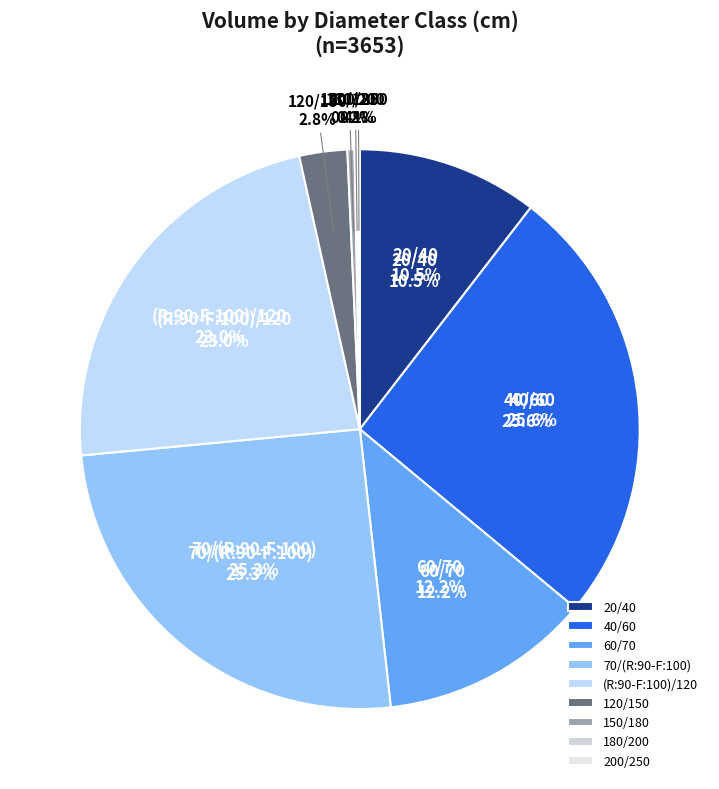

Is 150/180 the majority of the pie?

No